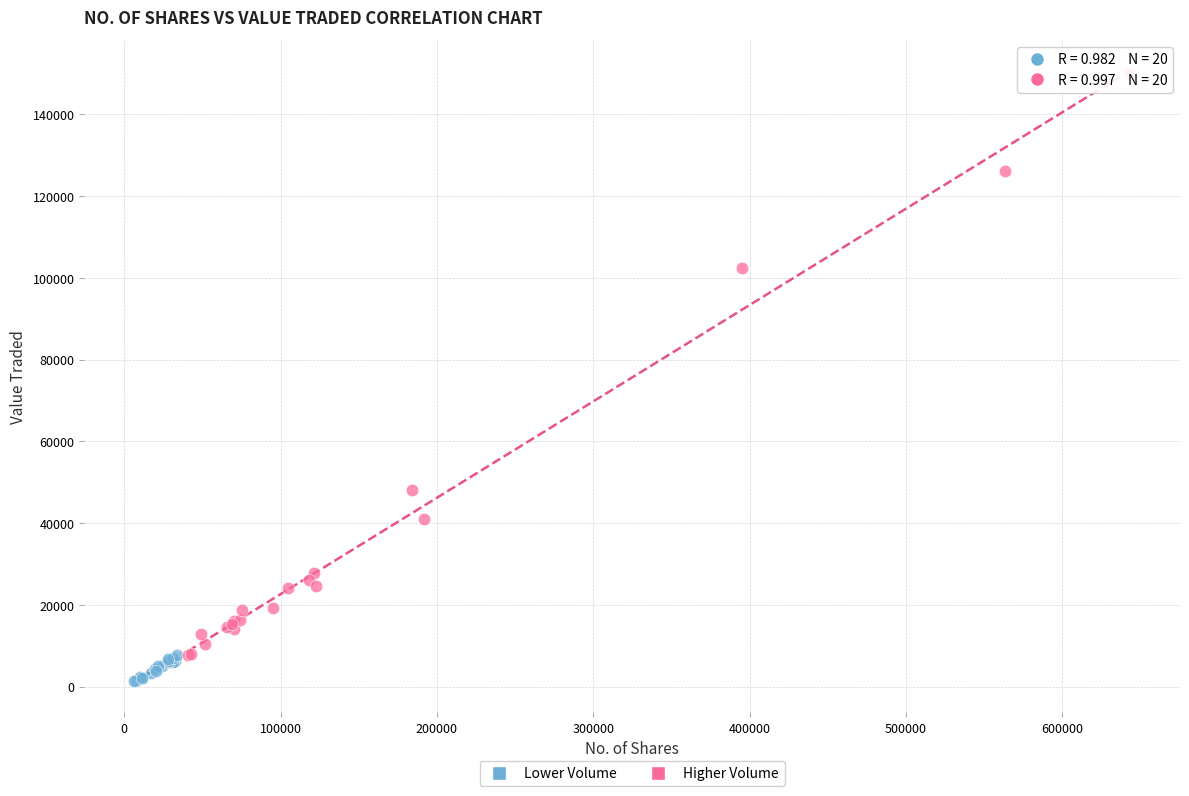

Which series contains the highest Y value?

Higher Volume